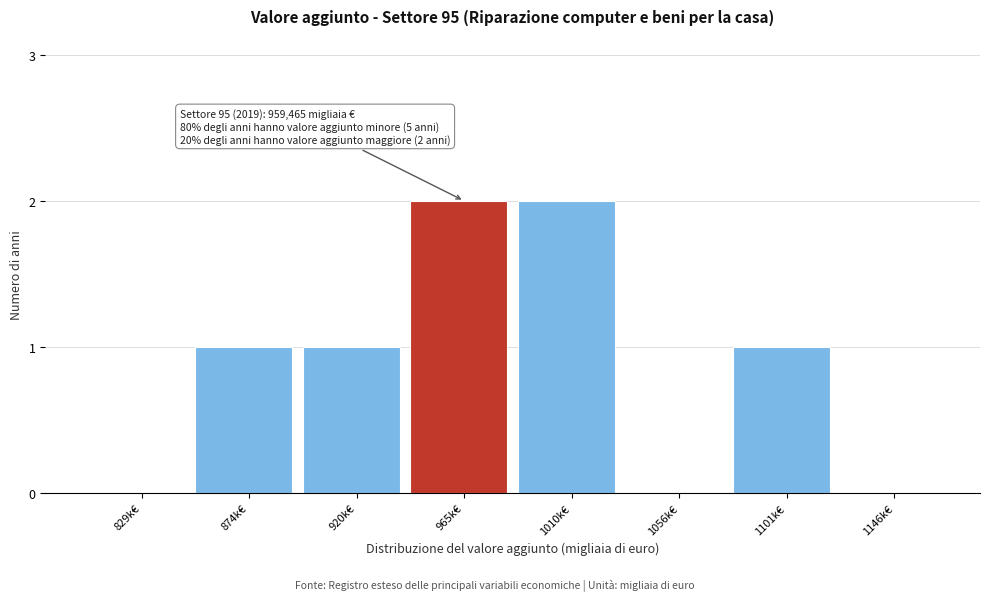

Reading right to left, what are all the values shown in this chart?

1146k€=0	1101k€=1	1056k€=0	1010k€=2	965k€=2	920k€=1	874k€=1	829k€=0